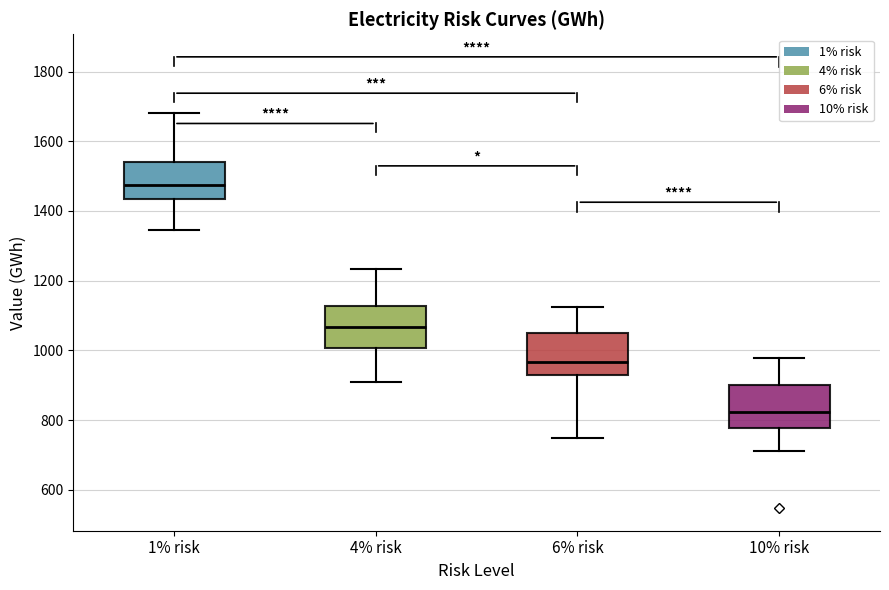

Reading left to right, transcribe this box plot: for each box, give where its median line is, the range the box spans, and where its two whiskers end, as read against the y-axis. The values are not printed on the chart, so give them approximately, as read against the axis.

1% risk: median 1480, box 1440 to 1540, whiskers 1340 to 1680
4% risk: median 1060, box 1000 to 1120, whiskers 920 to 1240
6% risk: median 960, box 920 to 1060, whiskers 740 to 1120
10% risk: median 820, box 780 to 900, whiskers 720 to 980